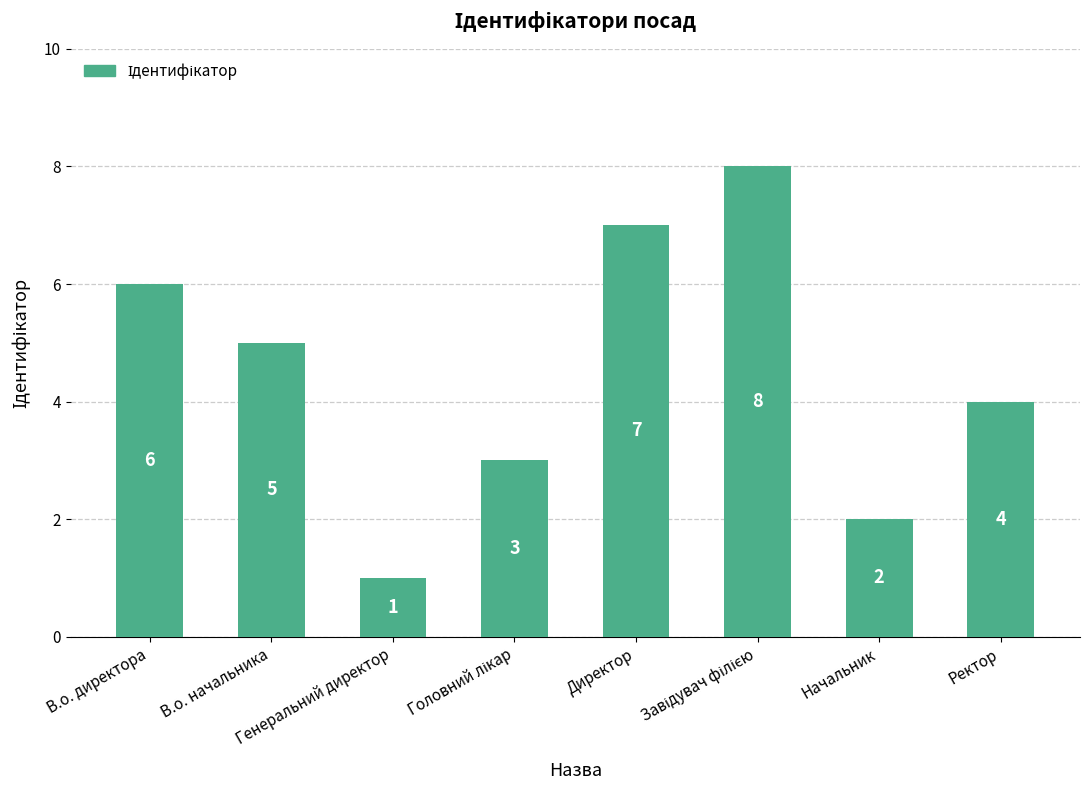

What is the sum of all values?

36